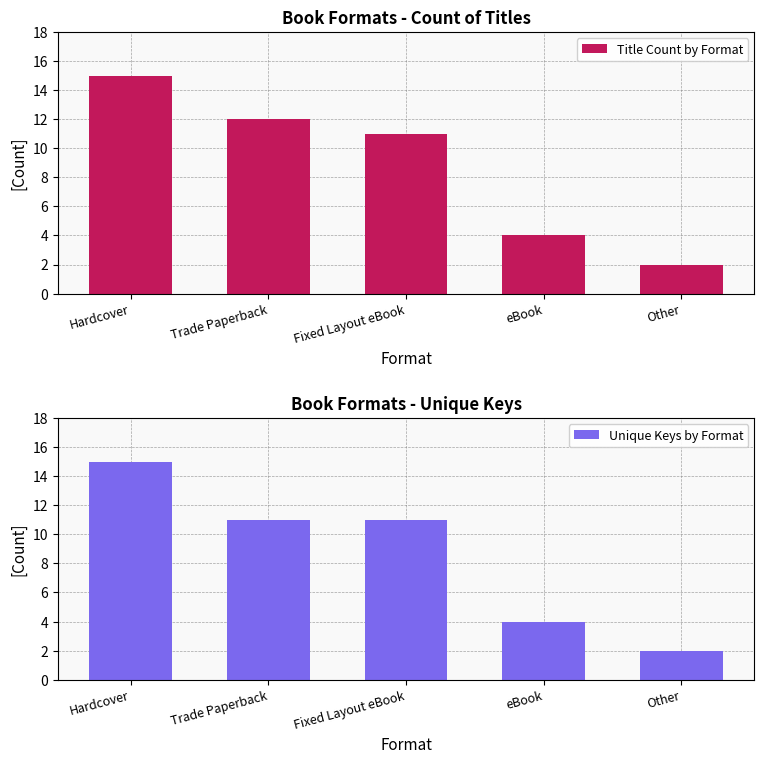

Which label corresponds to the largest value in the chart?

Hardcover